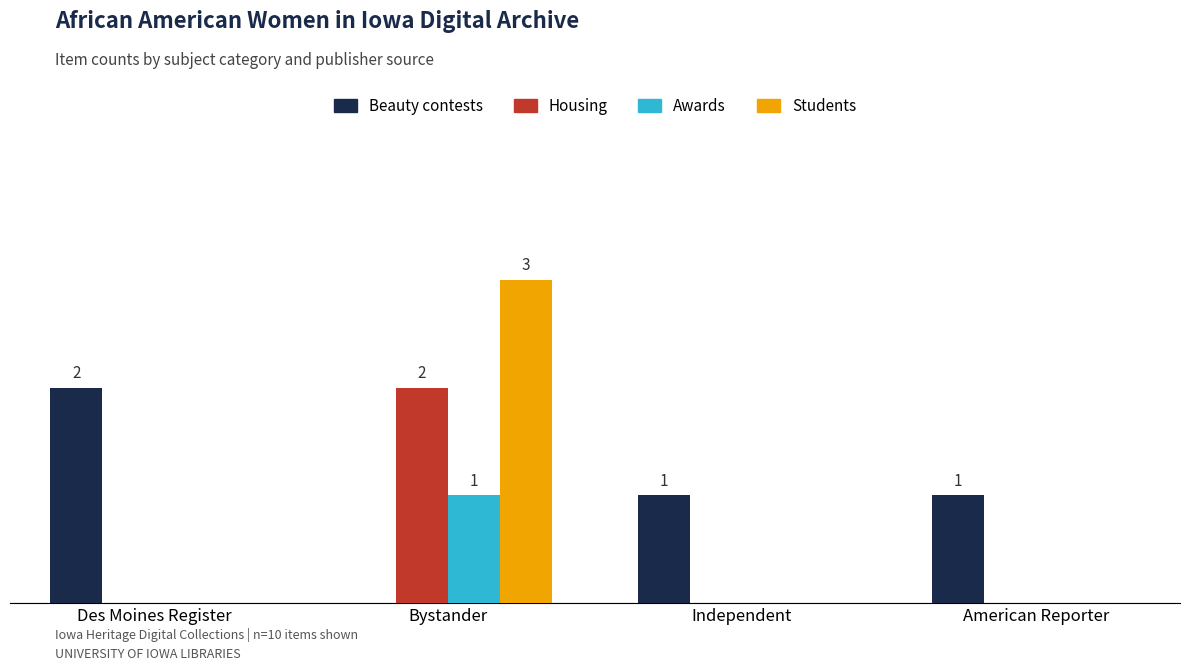

What position from the right is Independent?

2